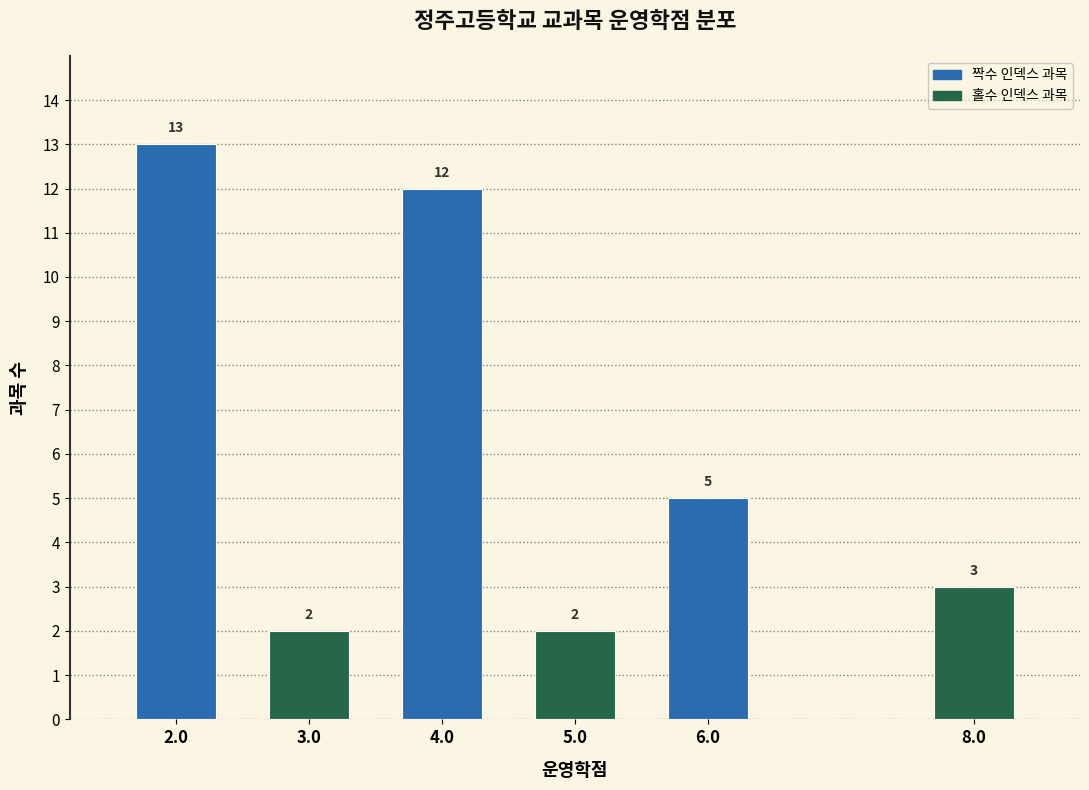

Reading right to left, transcribe all the data shown in this chart.

8.0=3	6.0=5	5.0=2	4.0=12	3.0=2	2.0=13